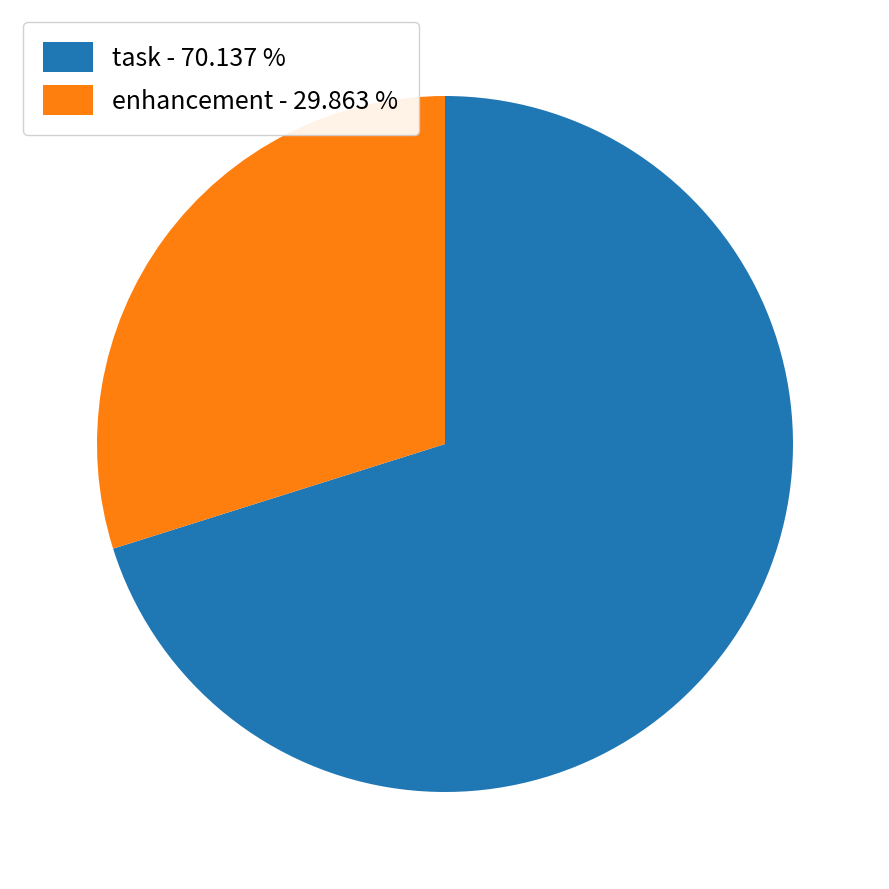

Combined, do task - 70.137 % and enhancement - 29.863 % account for over 50%?

Yes